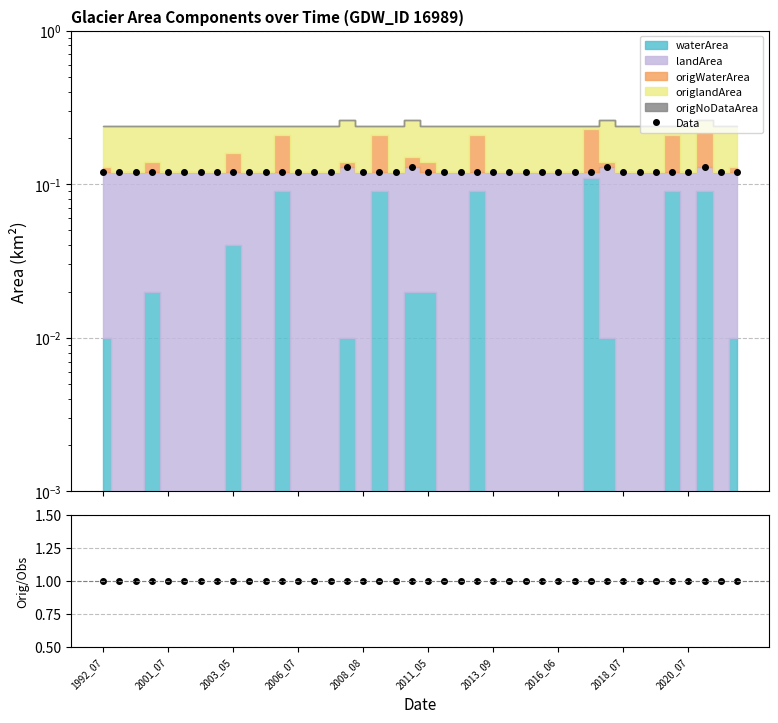

Reading left to right, transcribe all the data shown in this chart.

Data: 0.1	0.1	0.1	0.1	0.1	0.1	0.1	0.1	0.1	0.1	0.1	0.1	0.1	0.1	0.1	0.1	0.1	0.1	0.1	0.1	0.1	0.1	0.1	0.1	0.1	0.1	0.1	0.1	0.1	0.1	0.1	0.1	0.1	0.1	0.1	0.1	0.1	0.1	0.1	0.1
Orig/Observed: 1.0	1.0	1.0	1.0	1.0	1.0	1.0	1.0	1.0	1.0	1.0	1.0	1.0	1.0	1.0	1.0	1.0	1.0	1.0	1.0	1.0	1.0	1.0	1.0	1.0	1.0	1.0	1.0	1.0	1.0	1.0	1.0	1.0	1.0	1.0	1.0	1.0	1.0	1.0	1.0